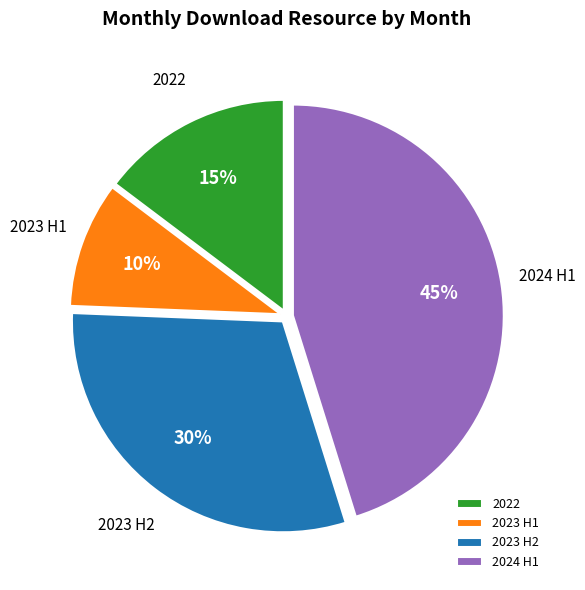

True or false: 2023 H2 accounts for 36% of the total.

False